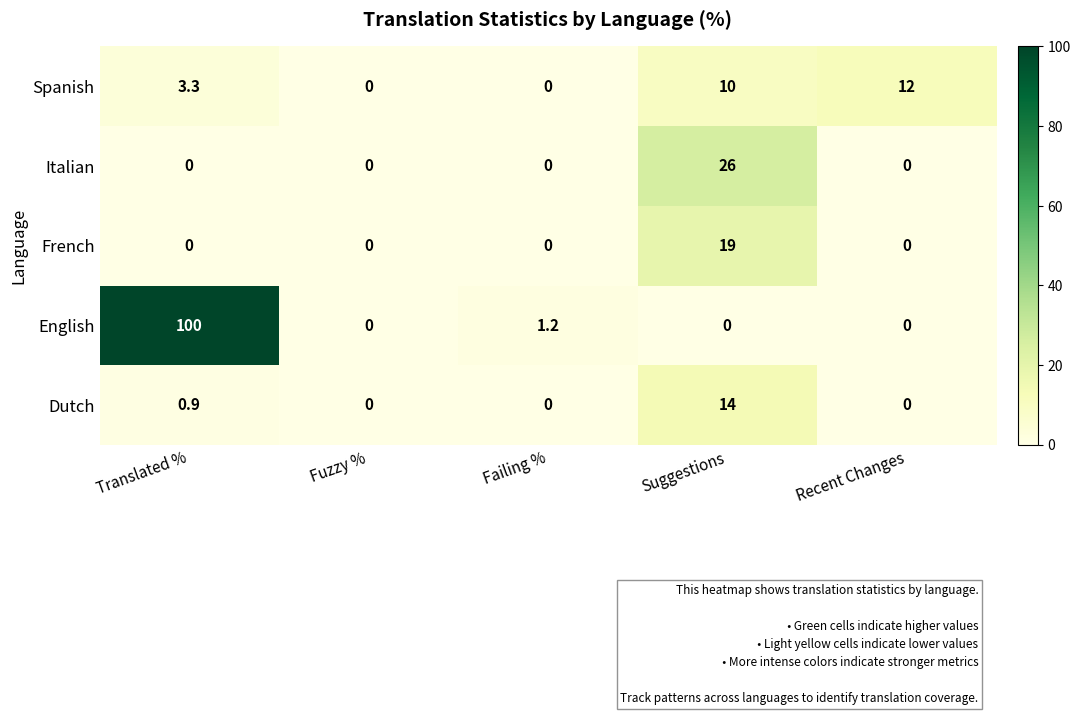

List the series in order of their peak value, lowest first.

Spanish, Dutch, French, Italian, English